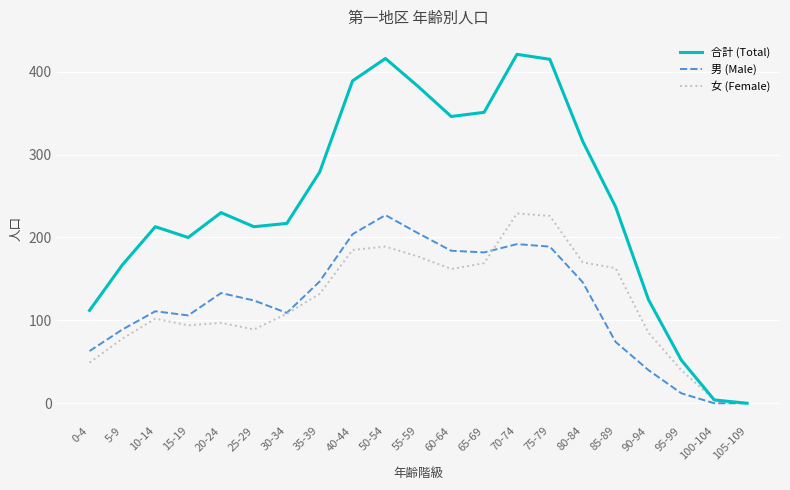

Count the number of data series in this chart.

3